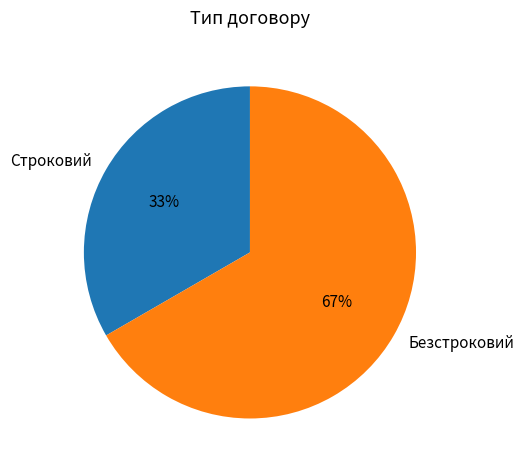

What is the largest slice in the pie chart?

Безстроковий